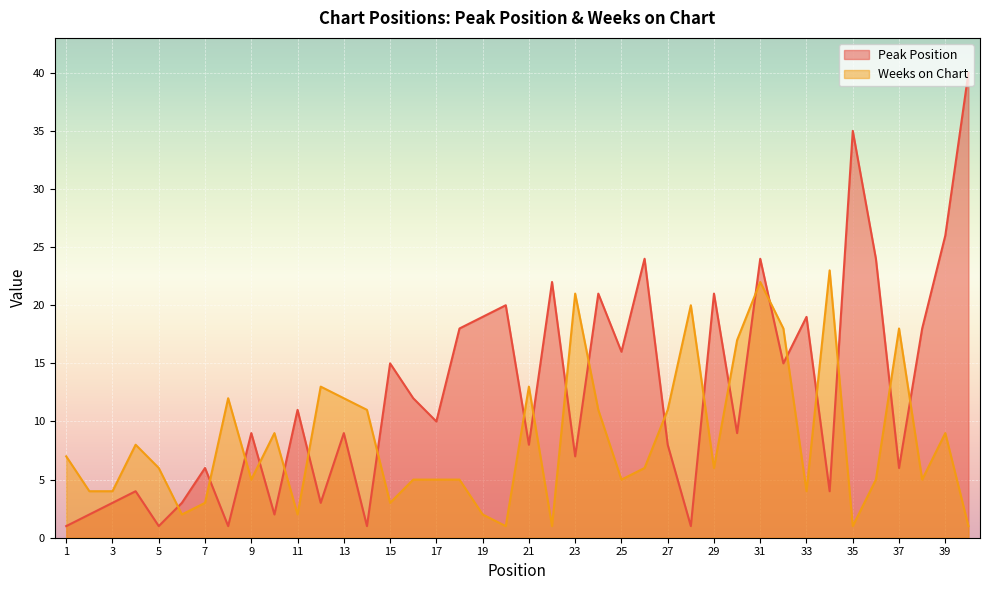

How many lines are shown in the chart?

2